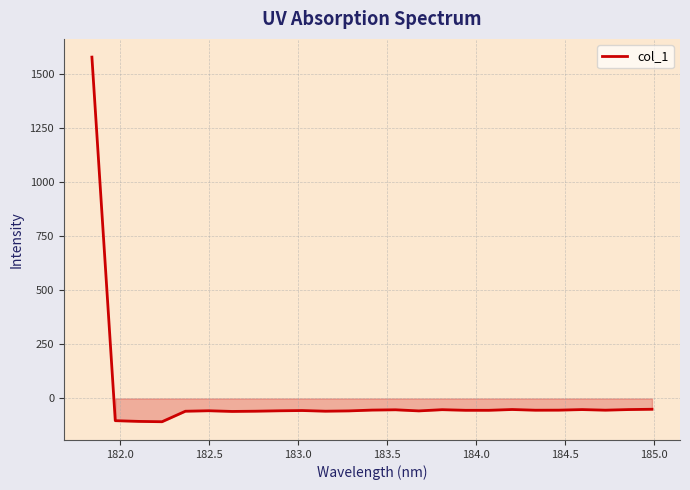

What is the greatest value displayed?

1578.0